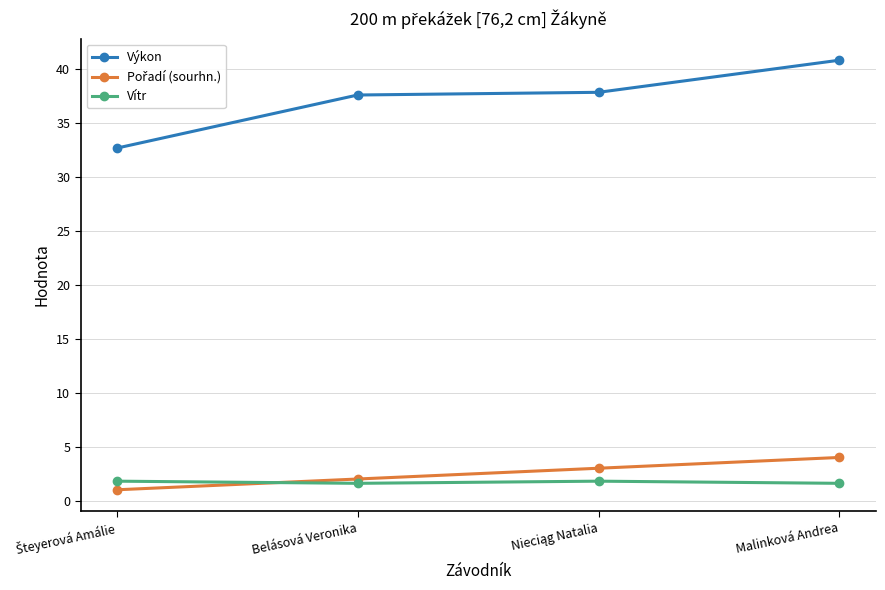

True or false: Výkon and Vítr intersect in this chart.

False